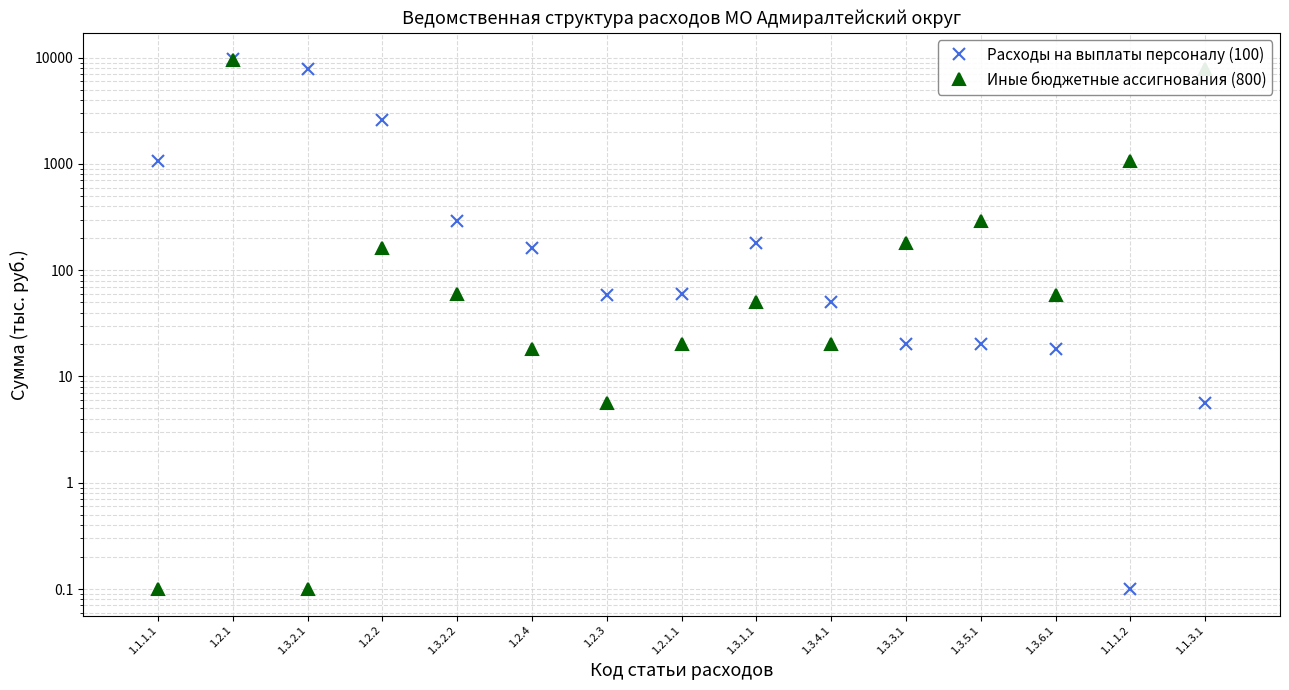

At which category does Расходы на выплаты персоналу (100) reach its first local peak?

1.2.1